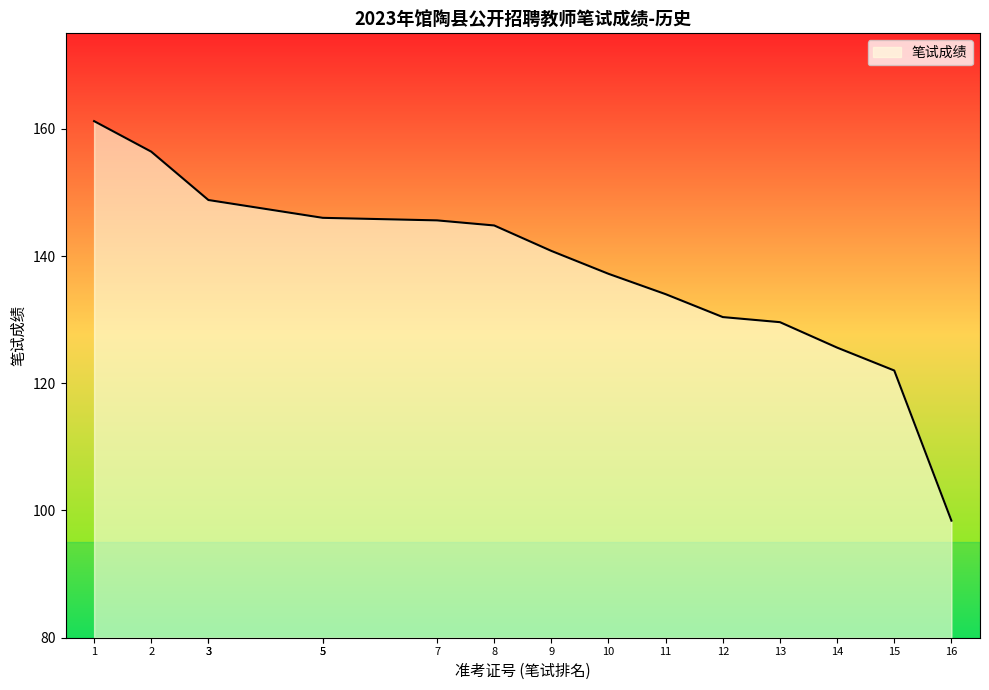

What is the maximum value shown in the chart?

161.2